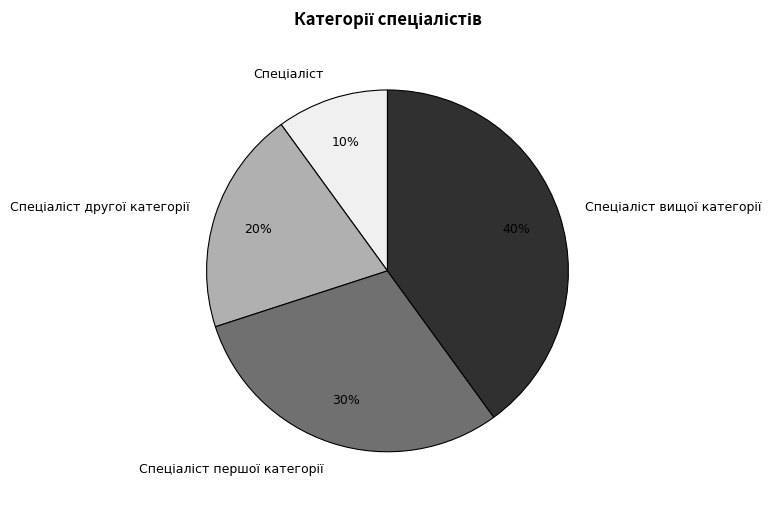

To the nearest percent, what is the average slice percentage?

25%